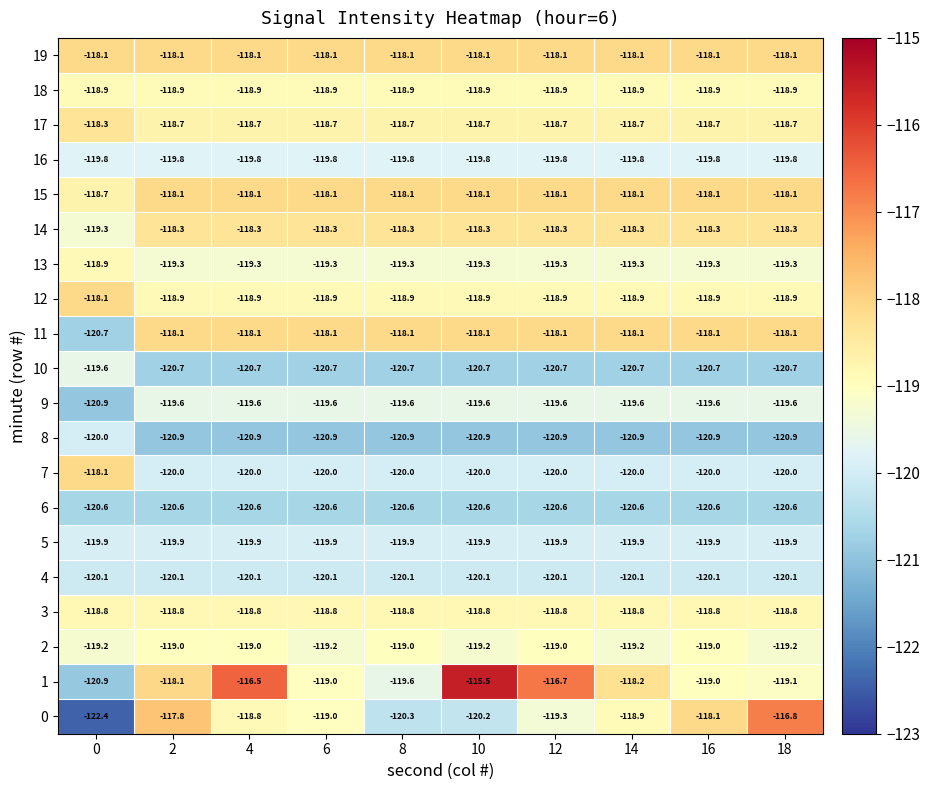

The 0 series shows -120.2 at 10. True or false?

True